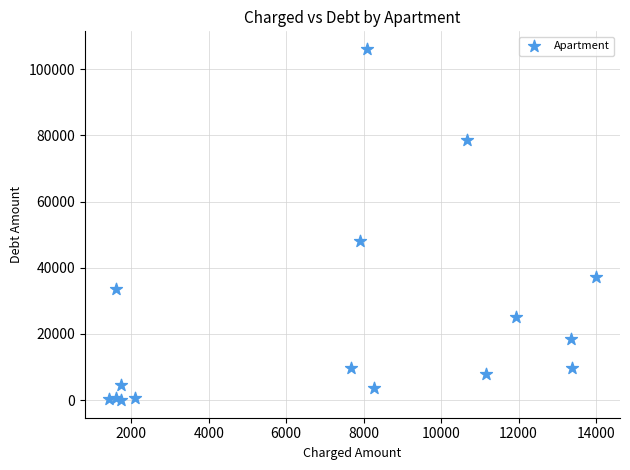

What Y value in the scatter plot is closest to 53050?

47983.9